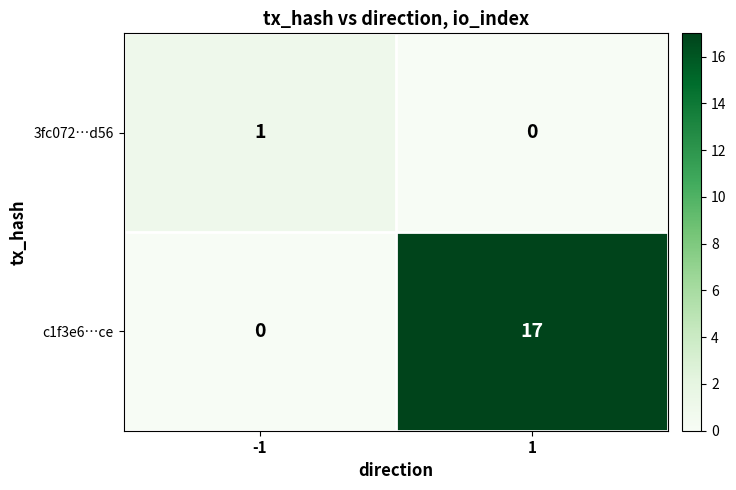

The value of c1f3e6…ce at -1 is -6. True or false?

False